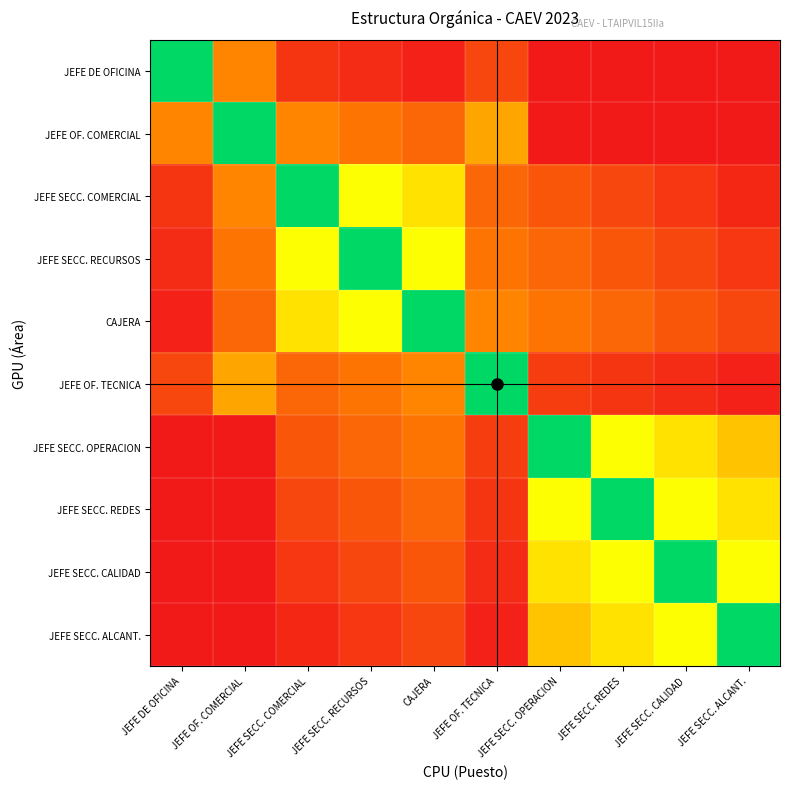

What is the total value across all series at JEFE DE OFICINA?

168